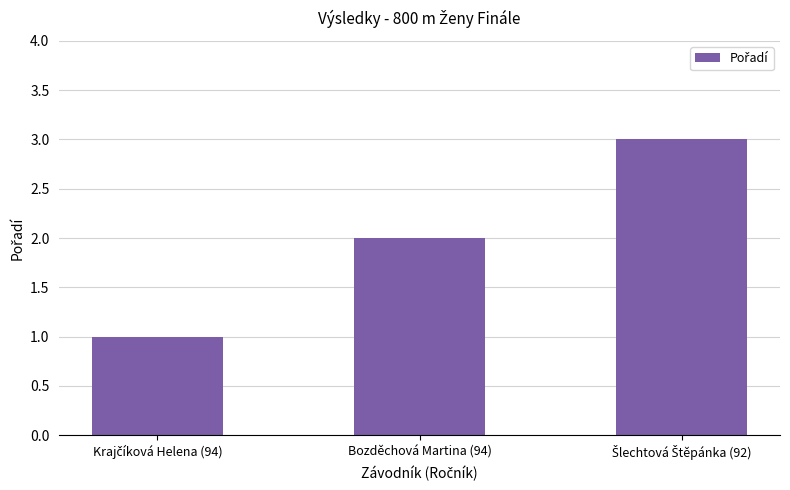

True or false: the data shows 2 at Bozděchová Martina (94).

True